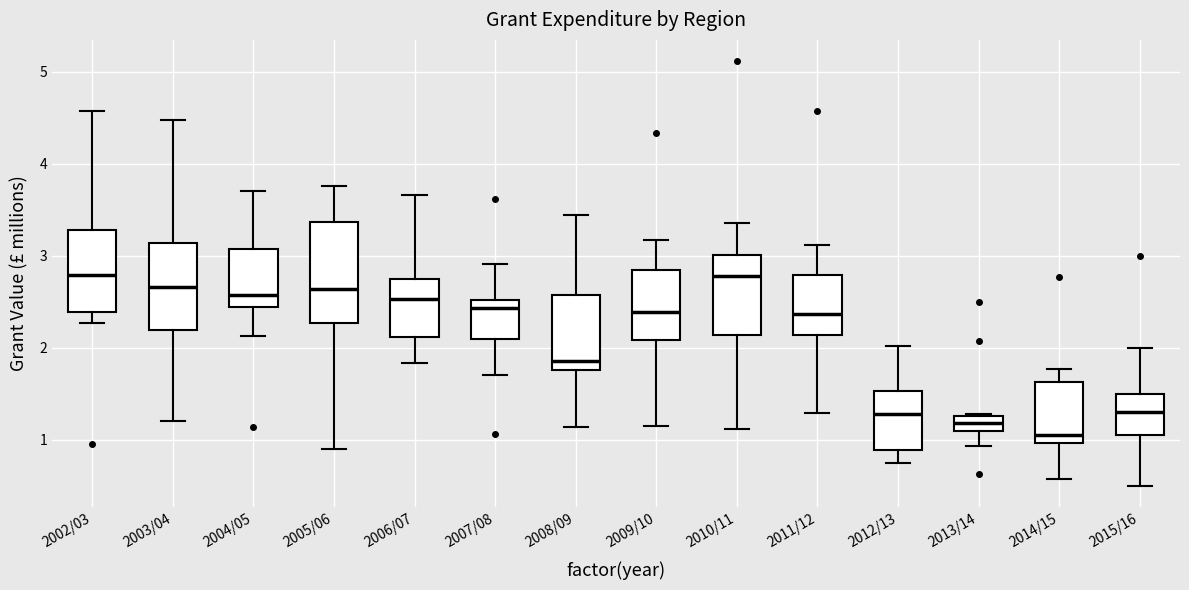

Where does the lower whisker of the box for 2014/15 end on the y-axis? The values are not printed on the chart, so give them approximately, as read against the axis.

0.6